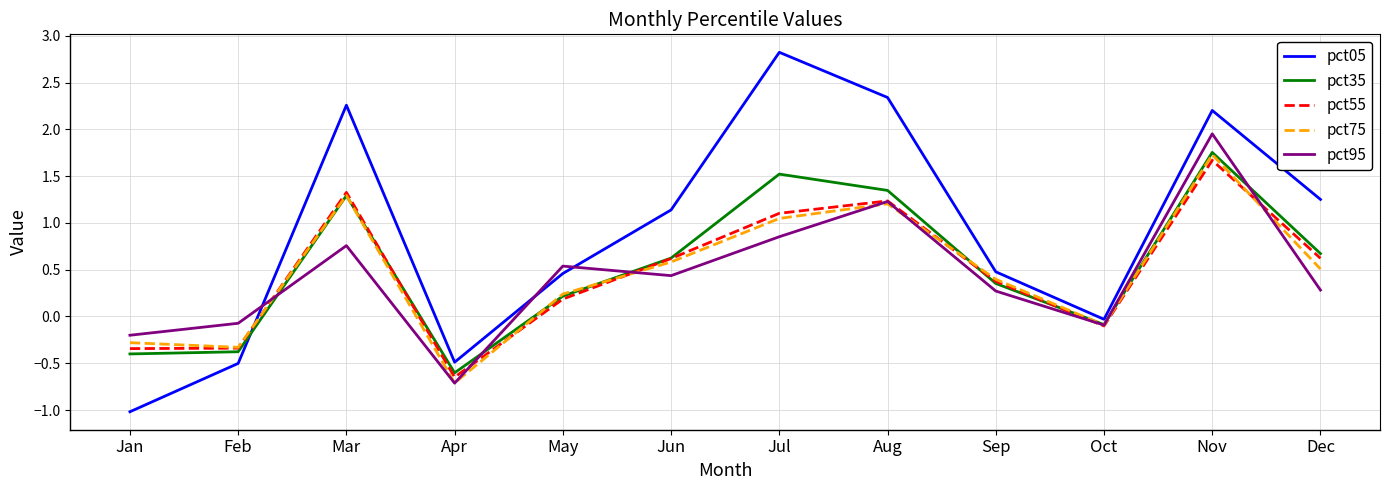

True or false: pct75 and pct55 cross at least once.

True